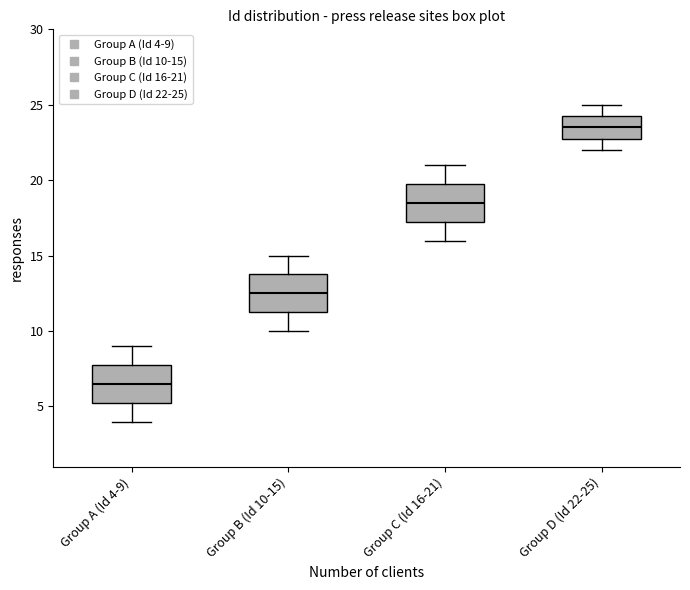

Which box has the highest median line?

Group D (Id 22-25)